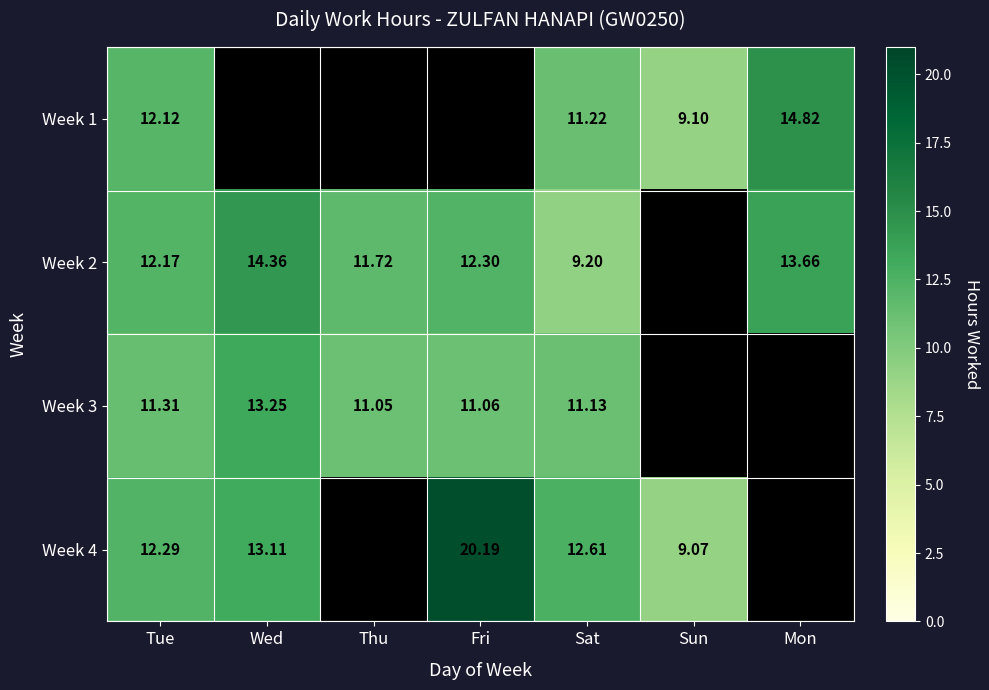

At which category is the sum across all series the highest?

Tue